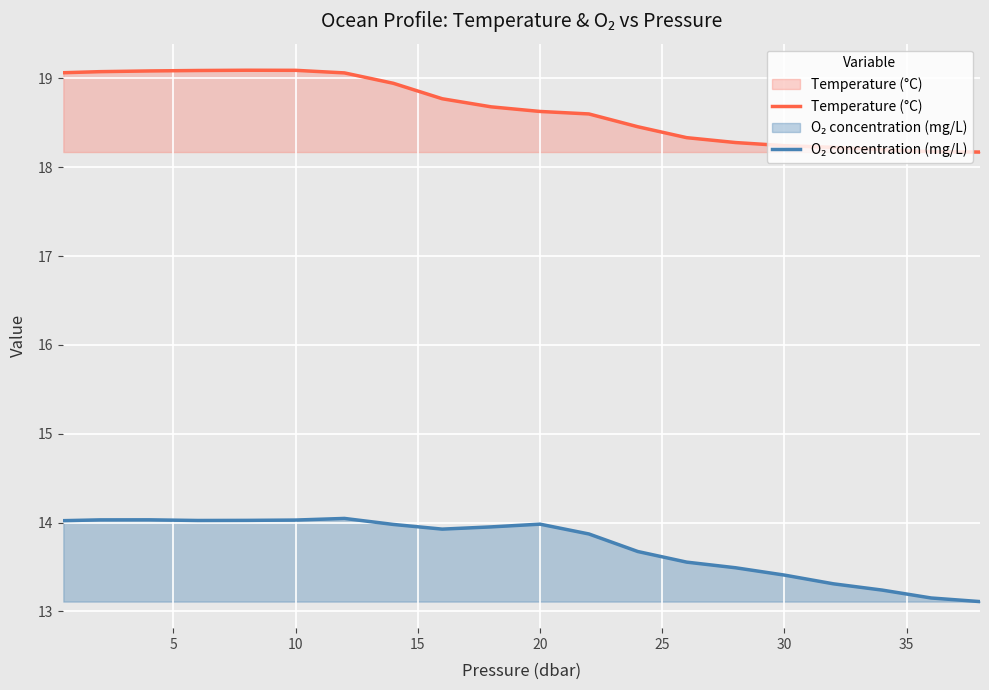

What is the minimum value shown in the chart?

13.1